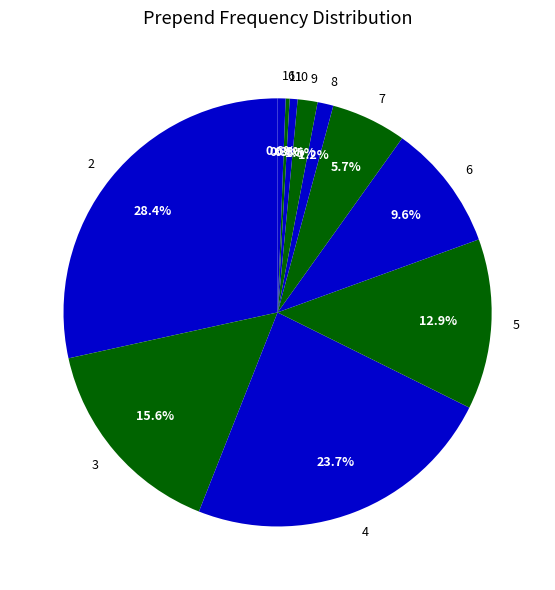

To the nearest percent, what is the difference between the largest and smallest slice percentages?

28%